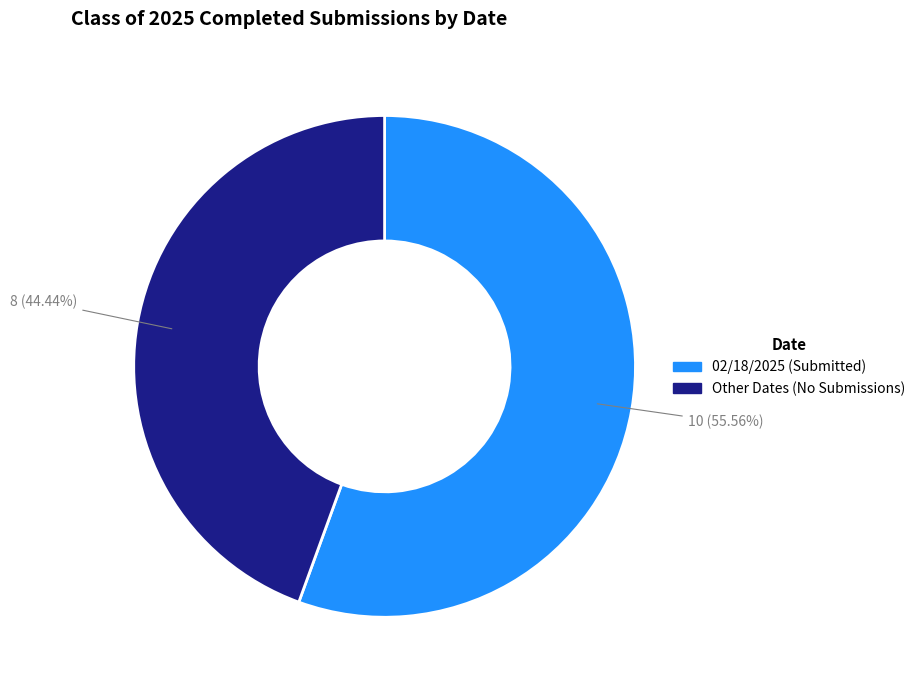

Is there any slice that represents more than half of the pie?

Yes